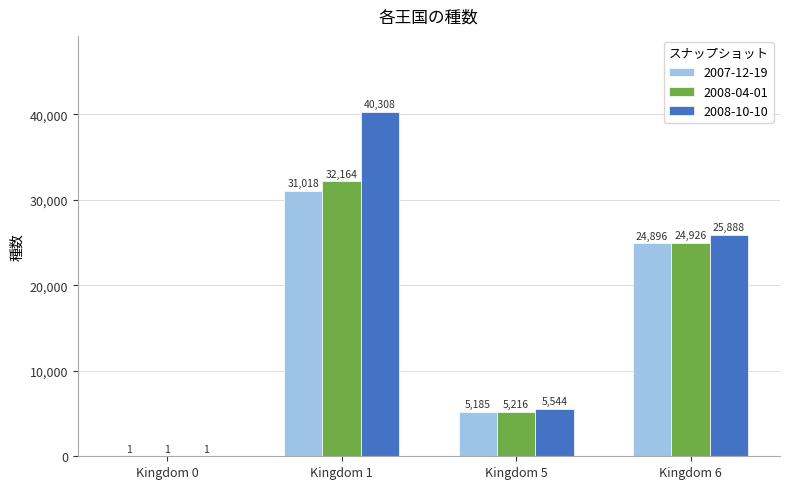

Which series has the largest total across all categories?

2008-10-10